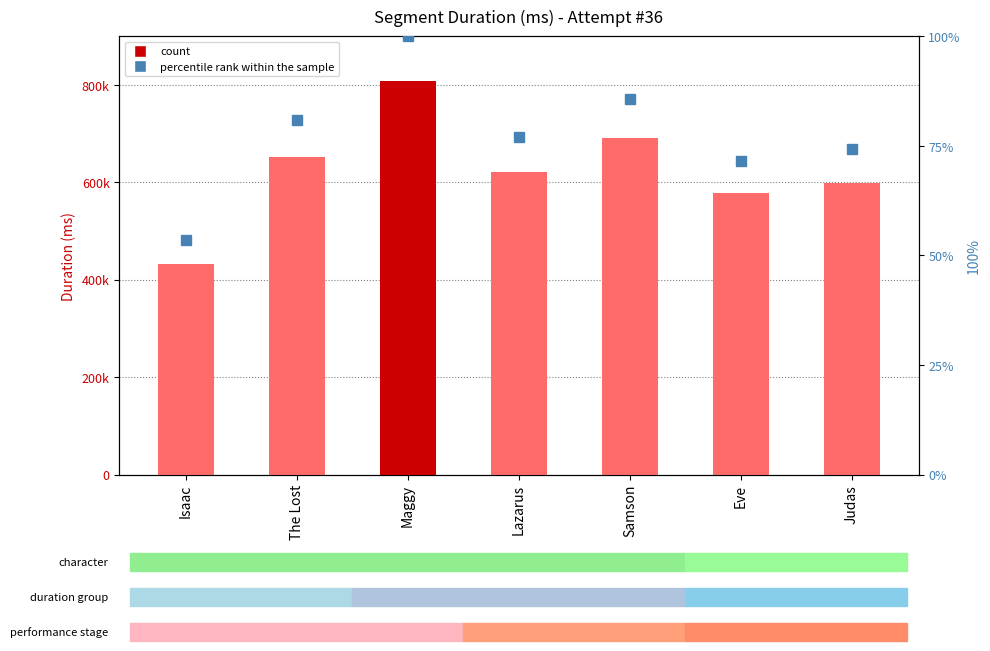

At how many categories does at least one series exceed 13713?

7